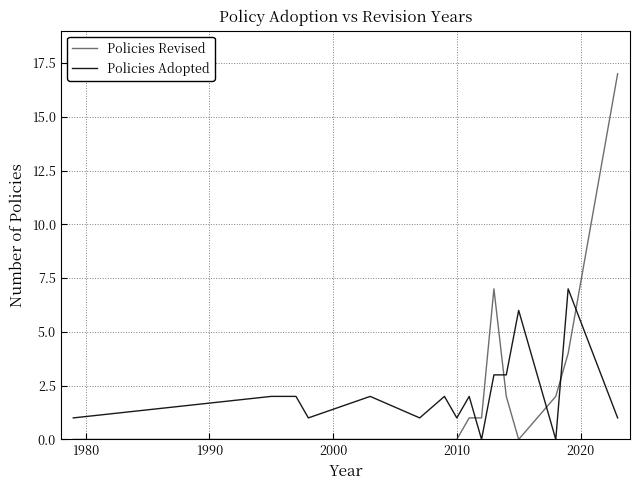

Which series ends up on top after the final intersection of Policies Revised and Policies Adopted?

Policies Revised